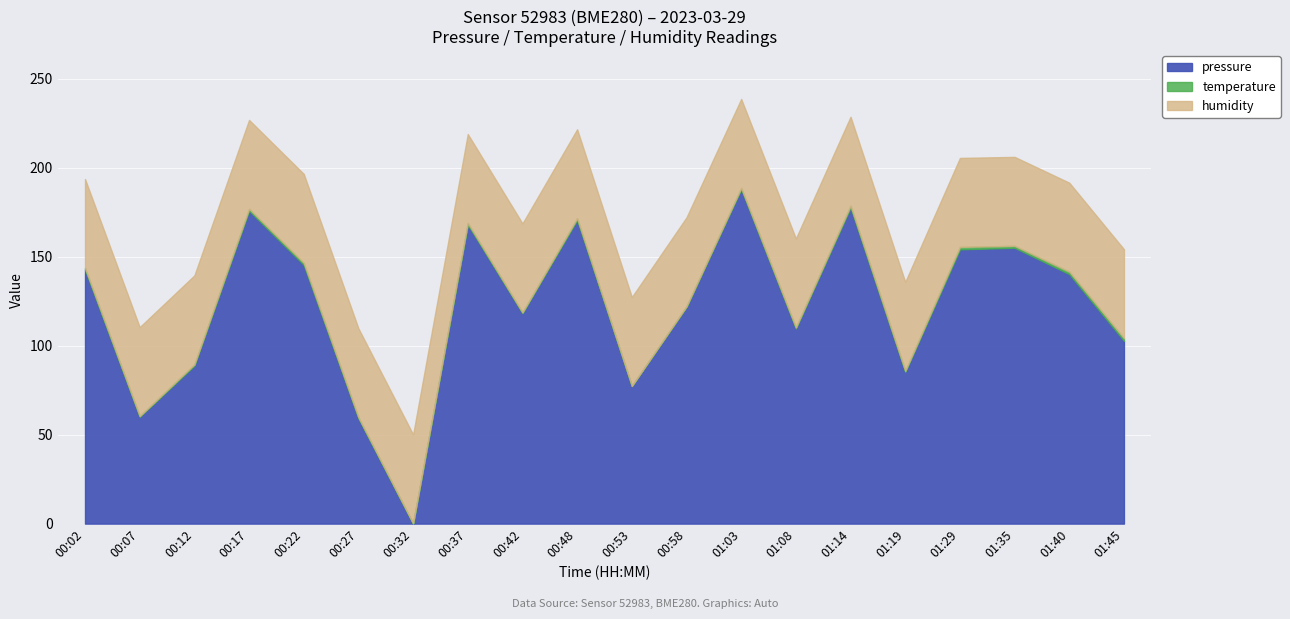

True or false: humidity and pressure cross at least once.

False